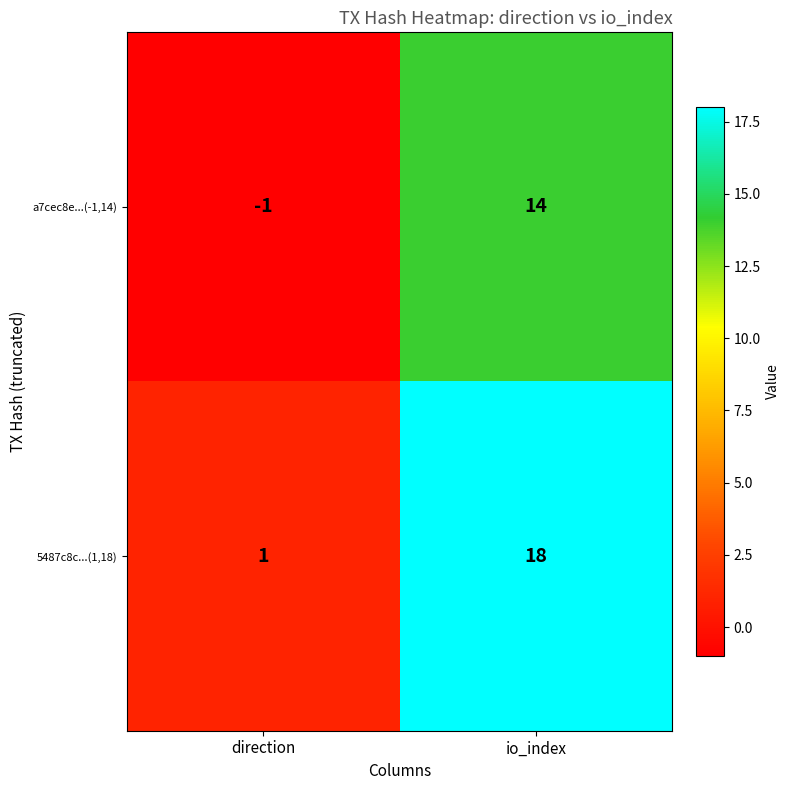

List the series in order of their peak value, highest first.

5487c8c...(1,18), a7cec8e...(-1,14)